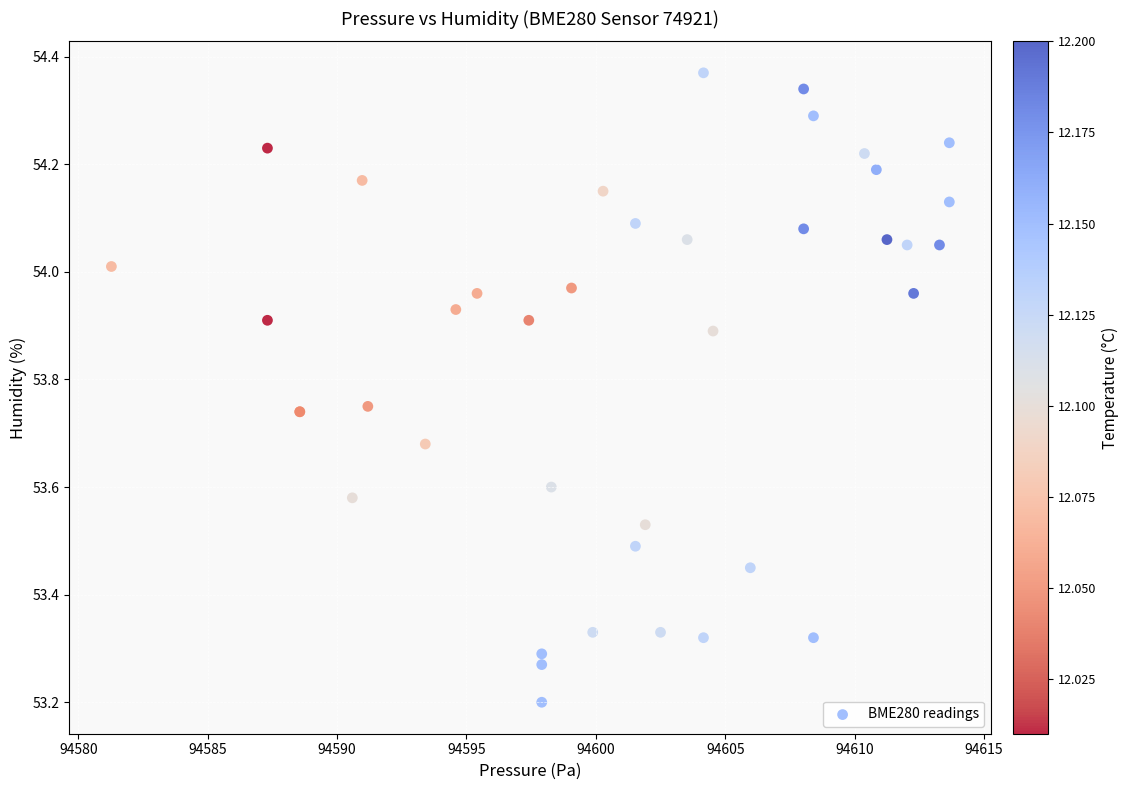

What Y value in the scatter plot is closest to 53?

53.2